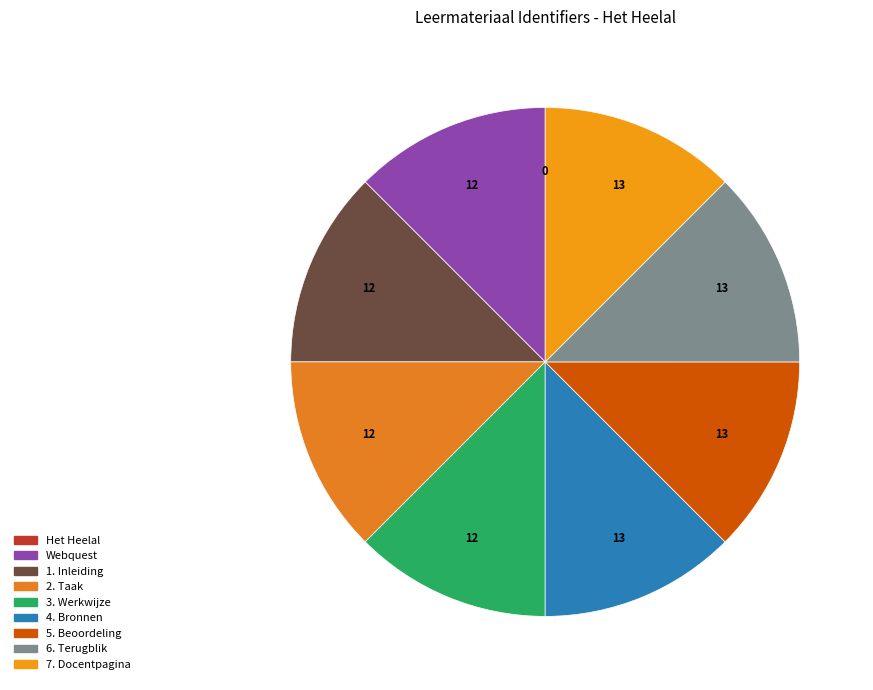

Approximately how many times larger is the value at 6. Terugblik compared to 2. Taak?

1.0